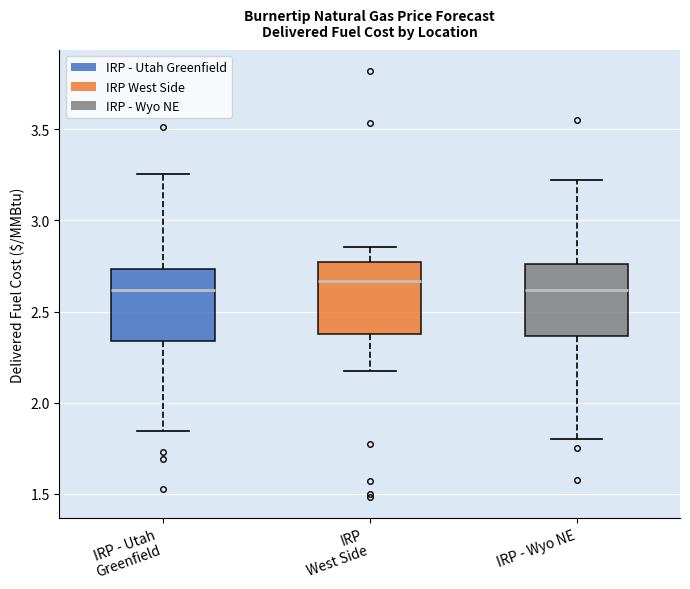

Where does the lower whisker of the box for IRP - Wyo NE end on the y-axis? The values are not printed on the chart, so give them approximately, as read against the axis.

1.80